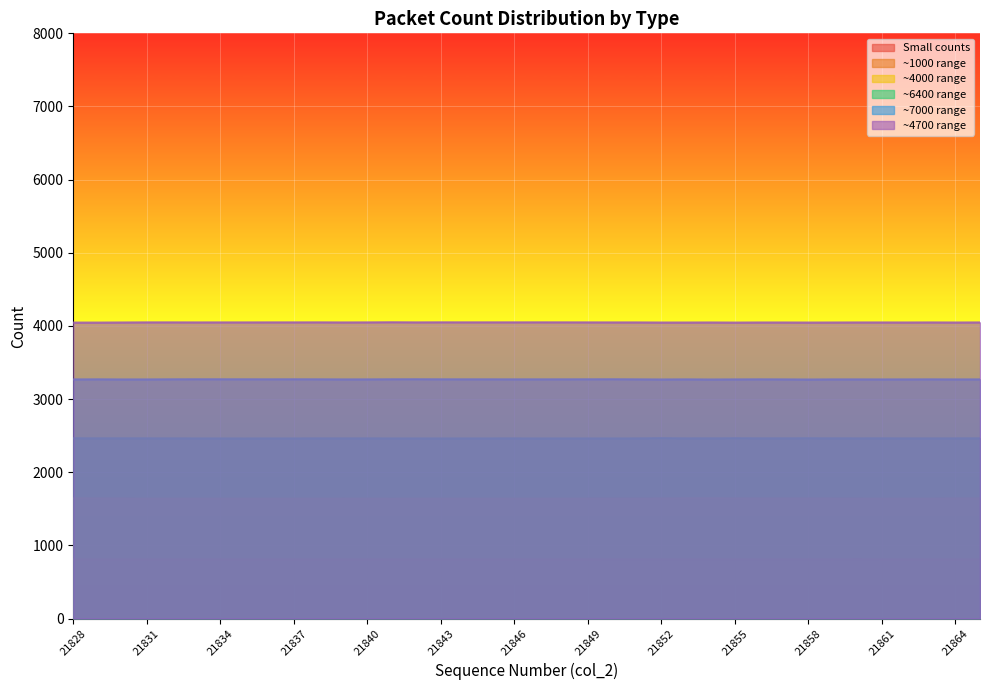

The col_251 series shows 0.4 at 21837. True or false?

True